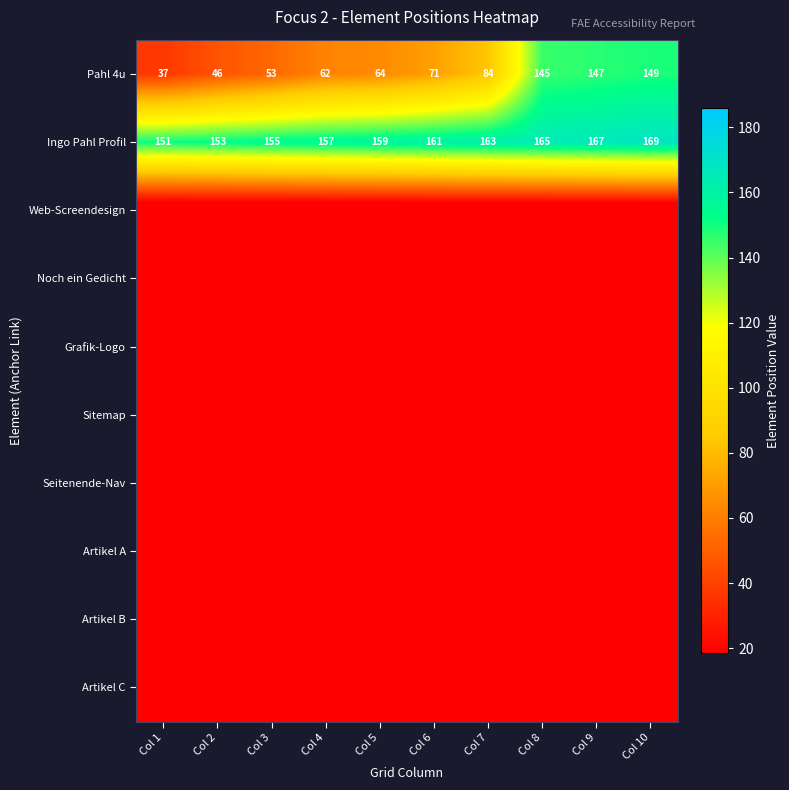

The Pahl 4u series shows 84 at Col 7. True or false?

True